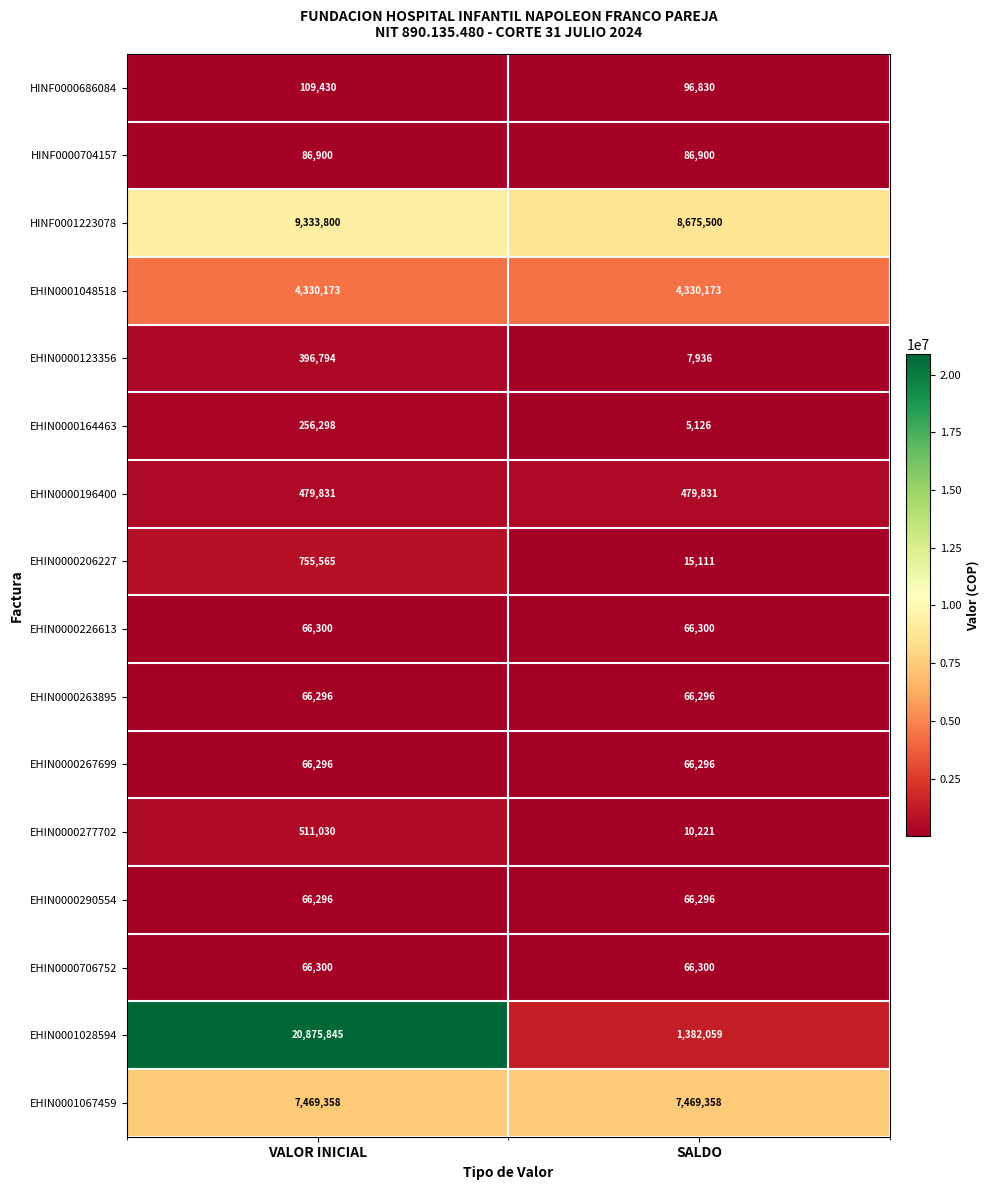

What is the lowest value of the EHIN0001048518 series?

4330173